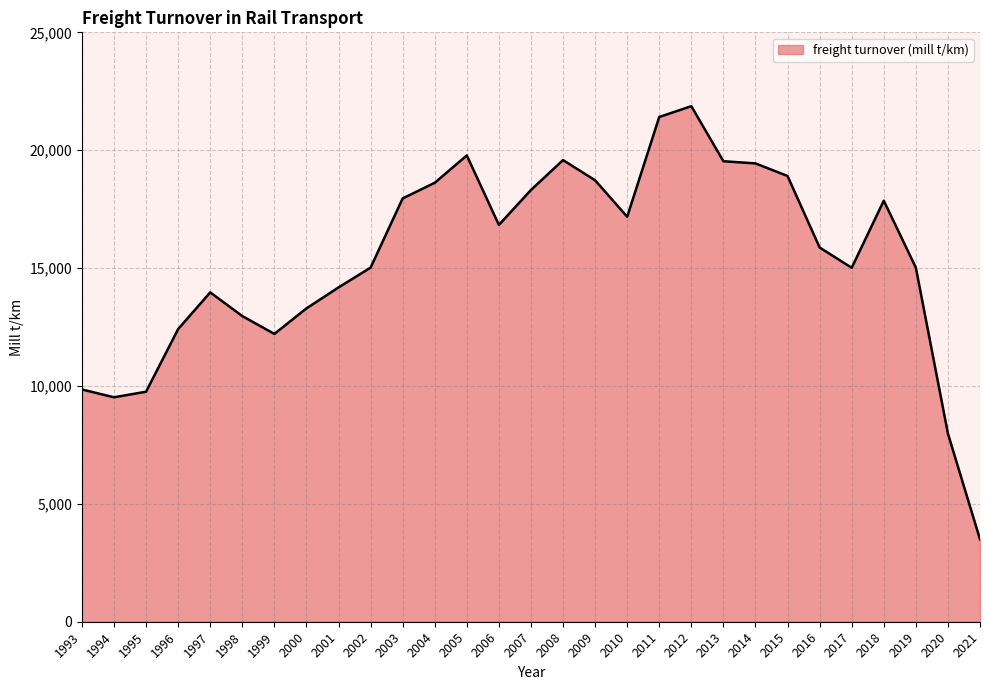

What is the ratio of the value at 1994 to the value at 2017?

0.6